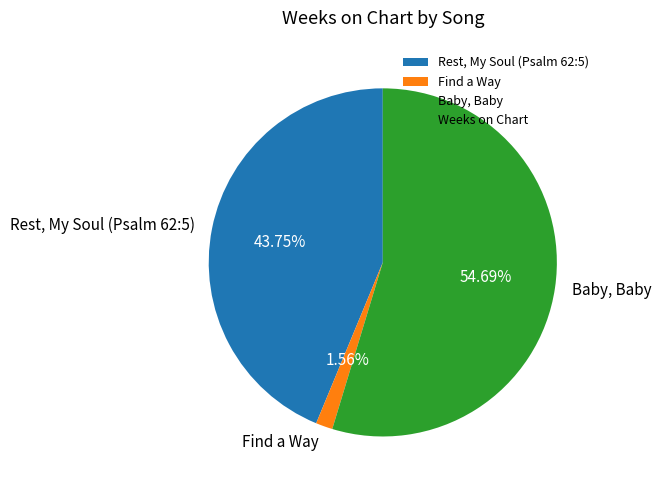

How many segments does this pie chart have?

3